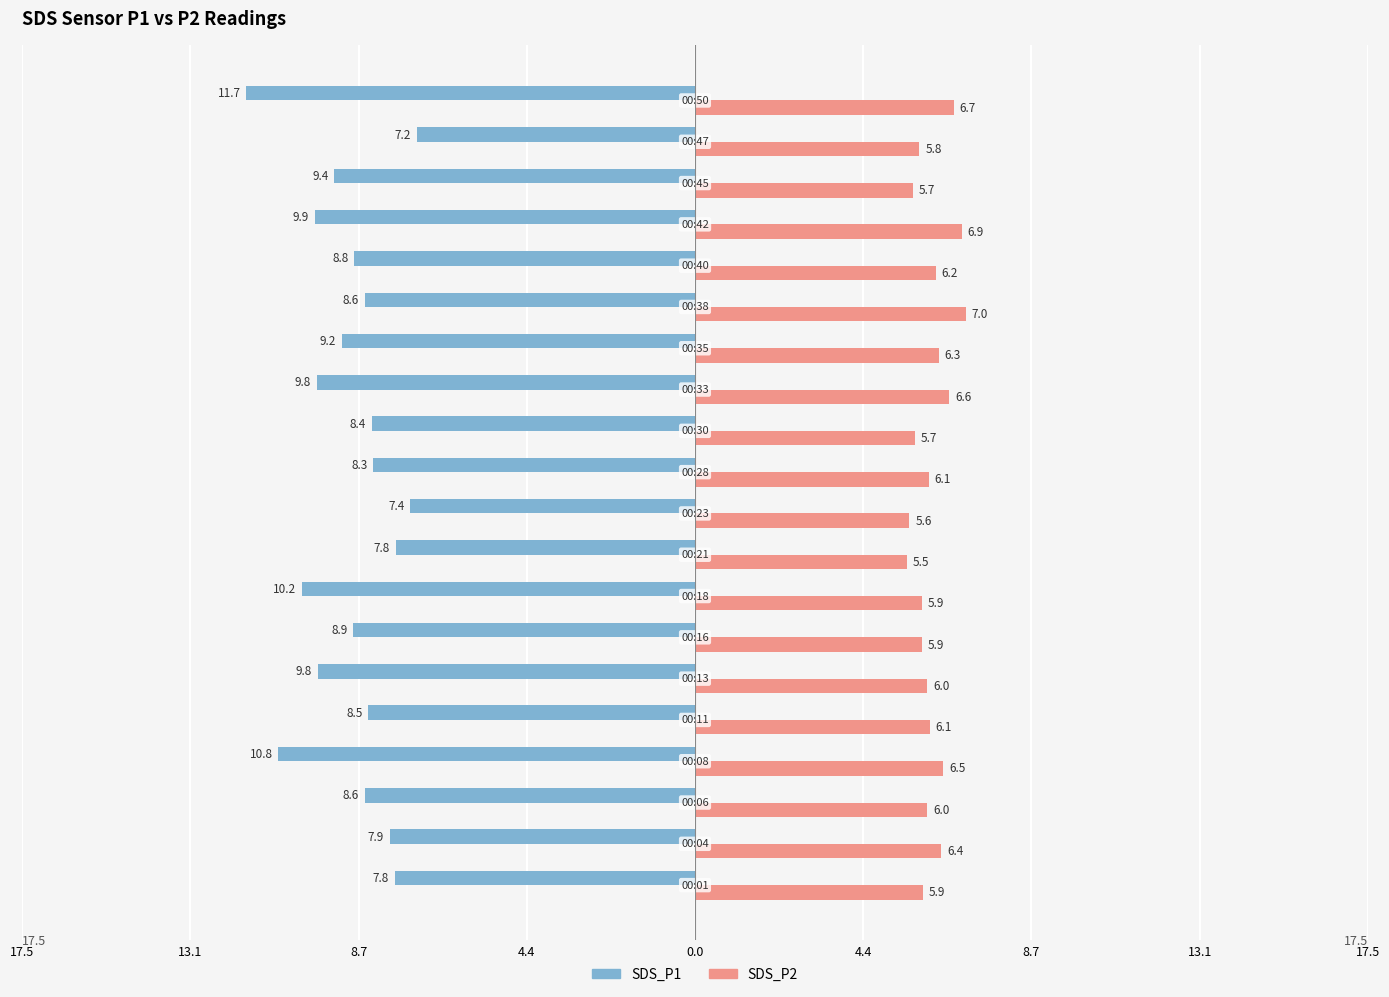

What is the minimum value for SDS_P2?

5.5